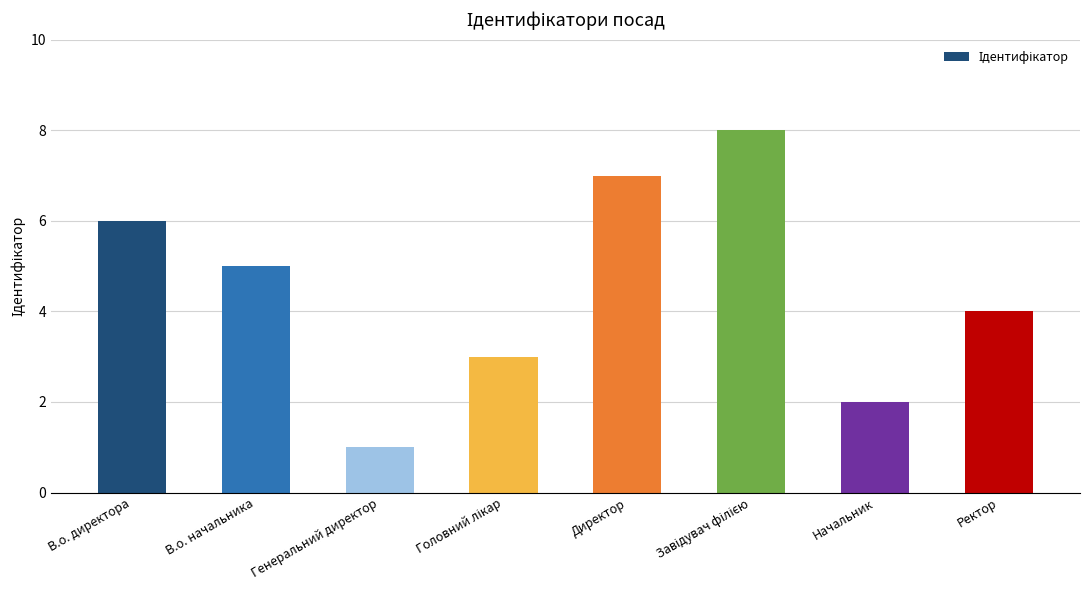

The chart shows a value of 7 at Директор. True or false?

True